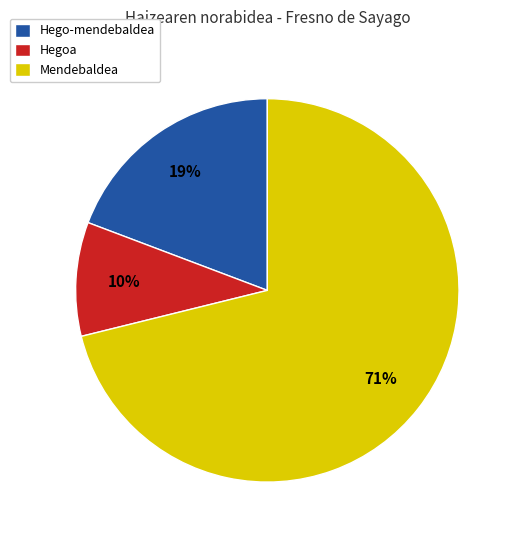

To the nearest percent, what percentage of the pie is Hegoa?

10%